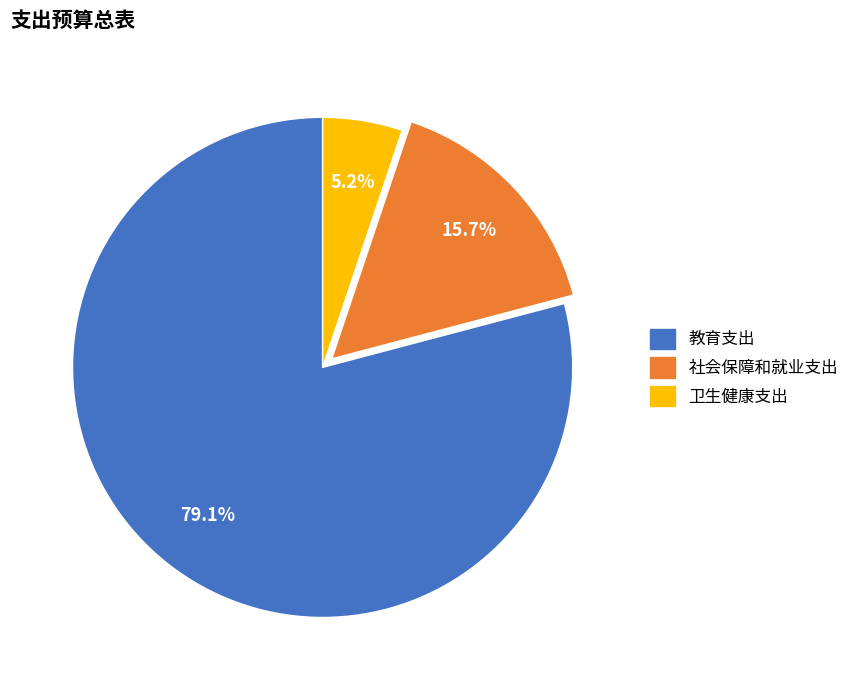

What percentage is the 卫生健康支出 slice, to the nearest percent?

5%